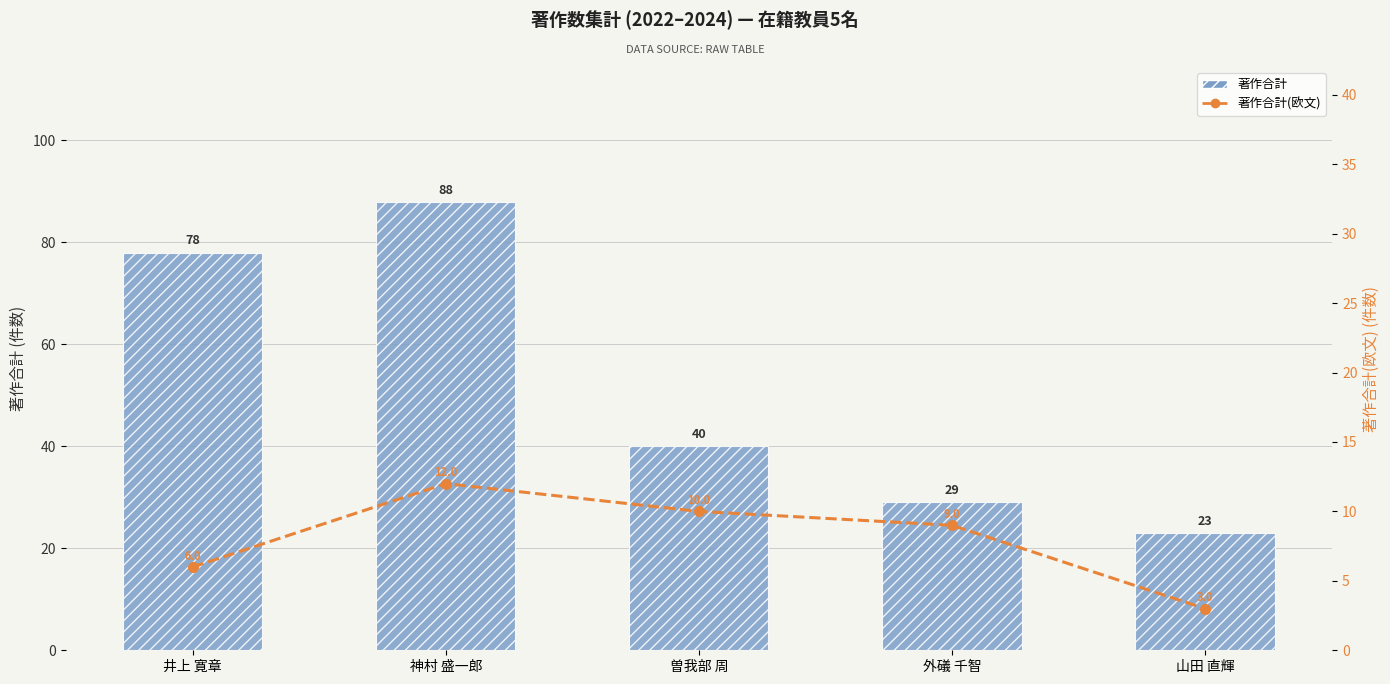

List the series in order of their peak value, lowest first.

著作合計(欧文), 著作合計